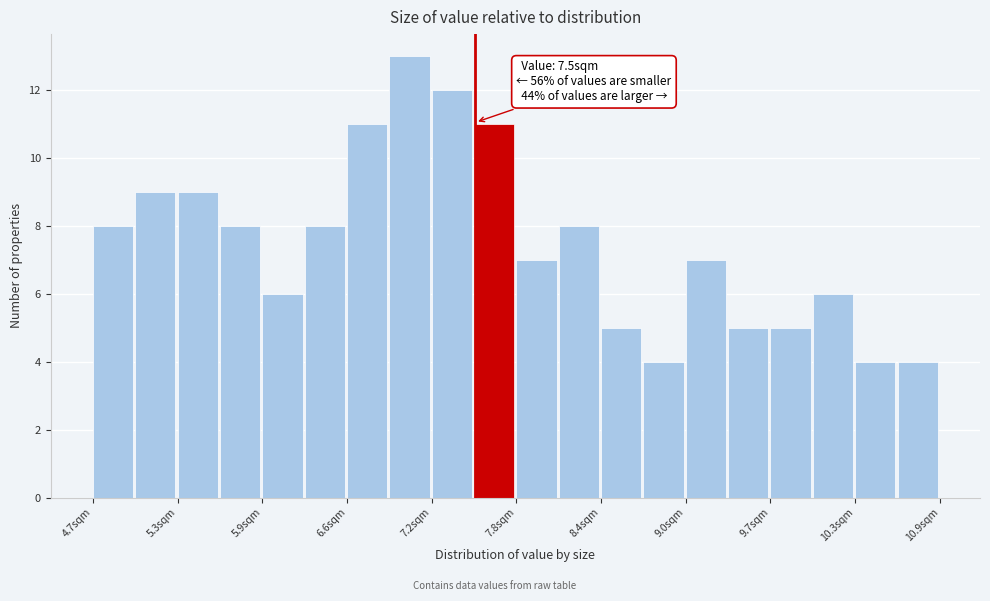

Read against the x-axis, roughly where is the centre of the tallest bar?

7.0